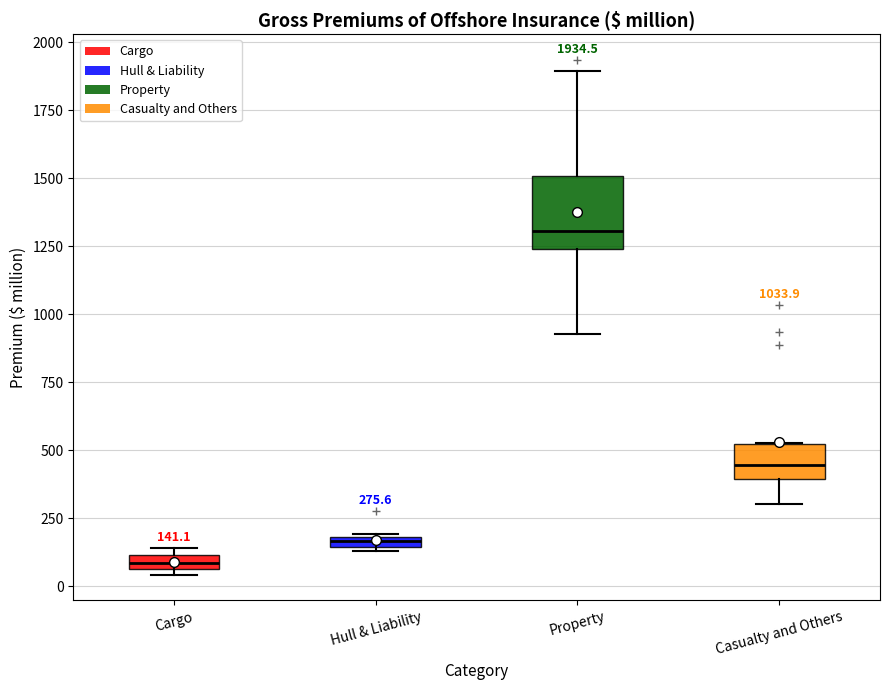

Which box is the tallest, from its lower edge to its upper edge?

Property